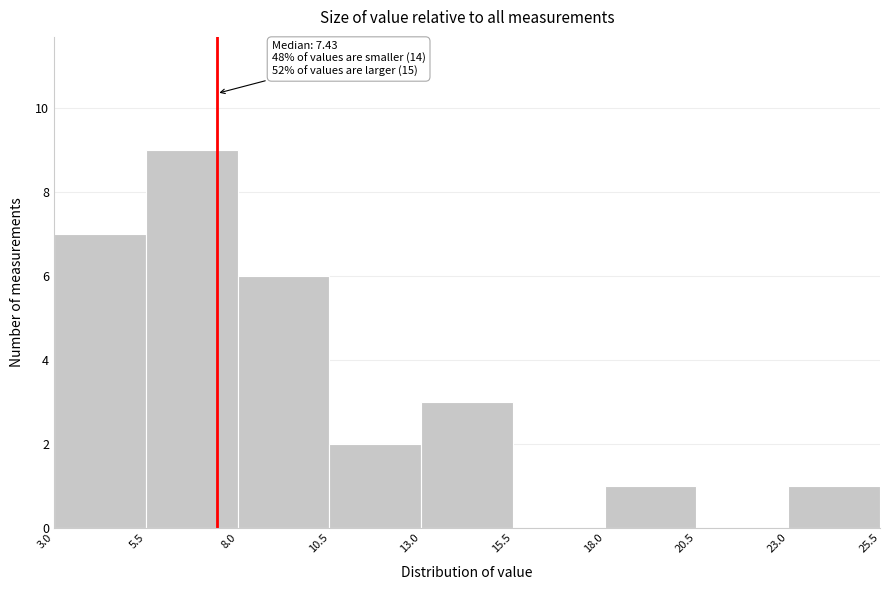

Which range on the x-axis has the tallest bar?

5.5 to 8.0